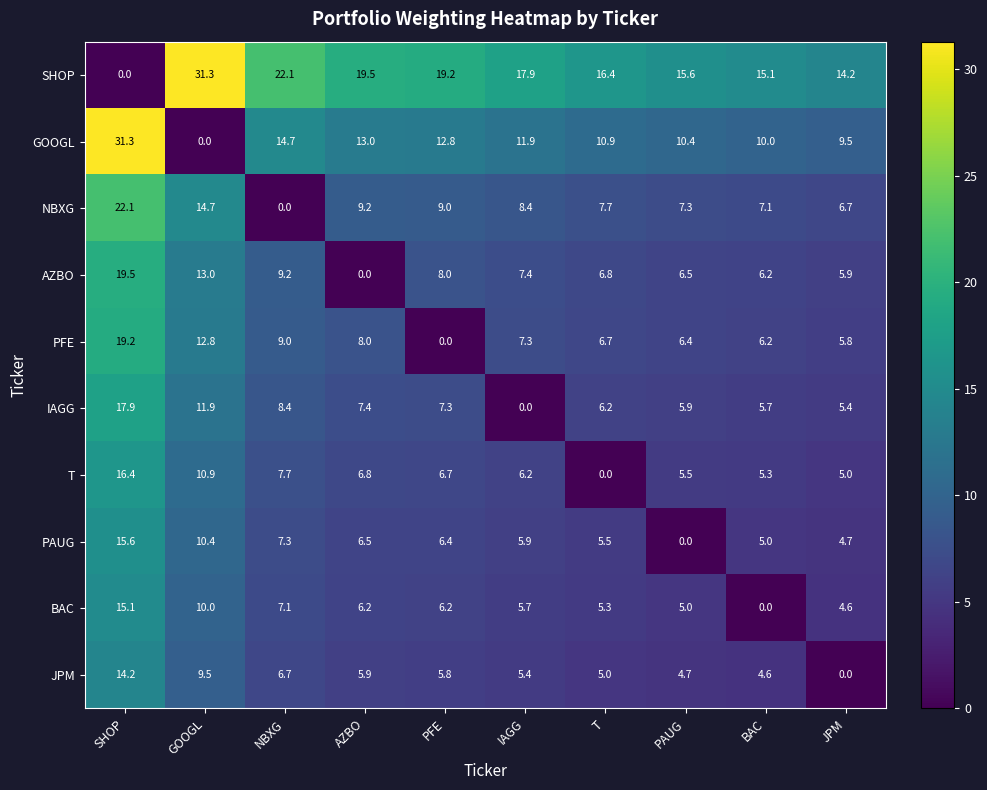

At T, list the series in order from smallest to largest.

T, JPM, BAC, PAUG, IAGG, PFE, AZBO, NBXG, GOOGL, SHOP